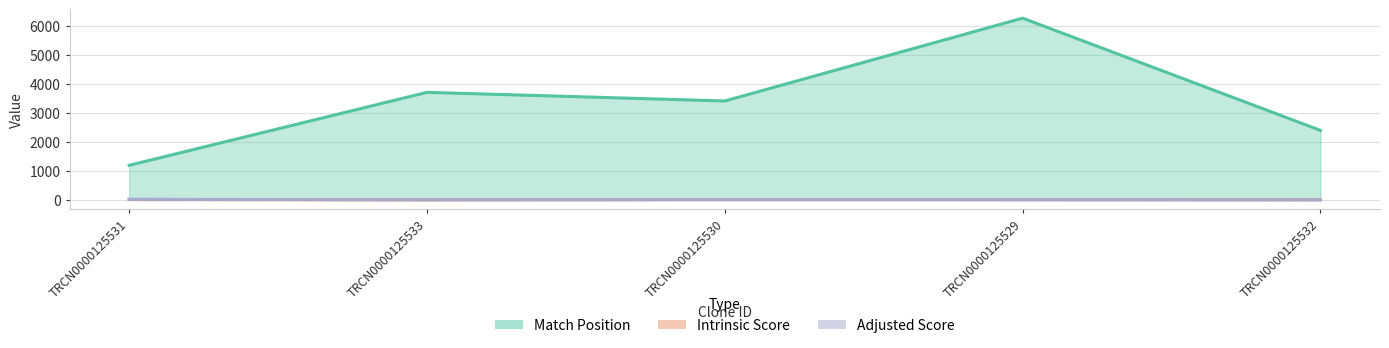

What is the label of the 5th point from the left?

TRCN0000125532